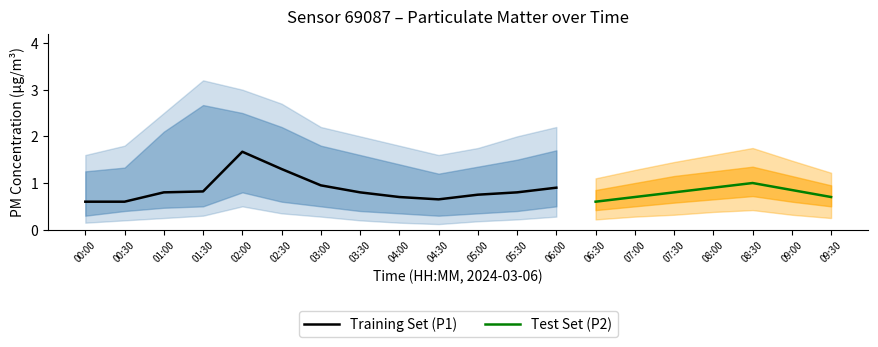

The Training Set (P1) series shows 1.3 at 02:30. True or false?

True